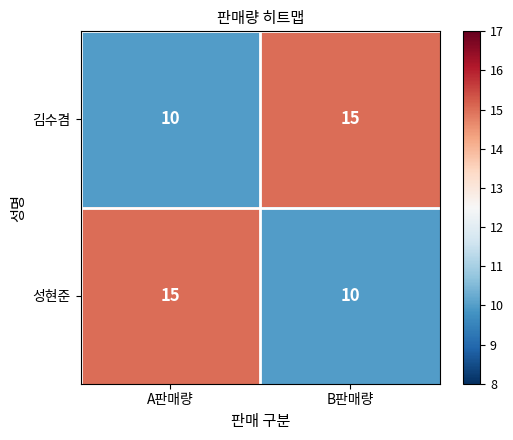

At B판매량, list the series in order from largest to smallest.

김수겸, 성현준